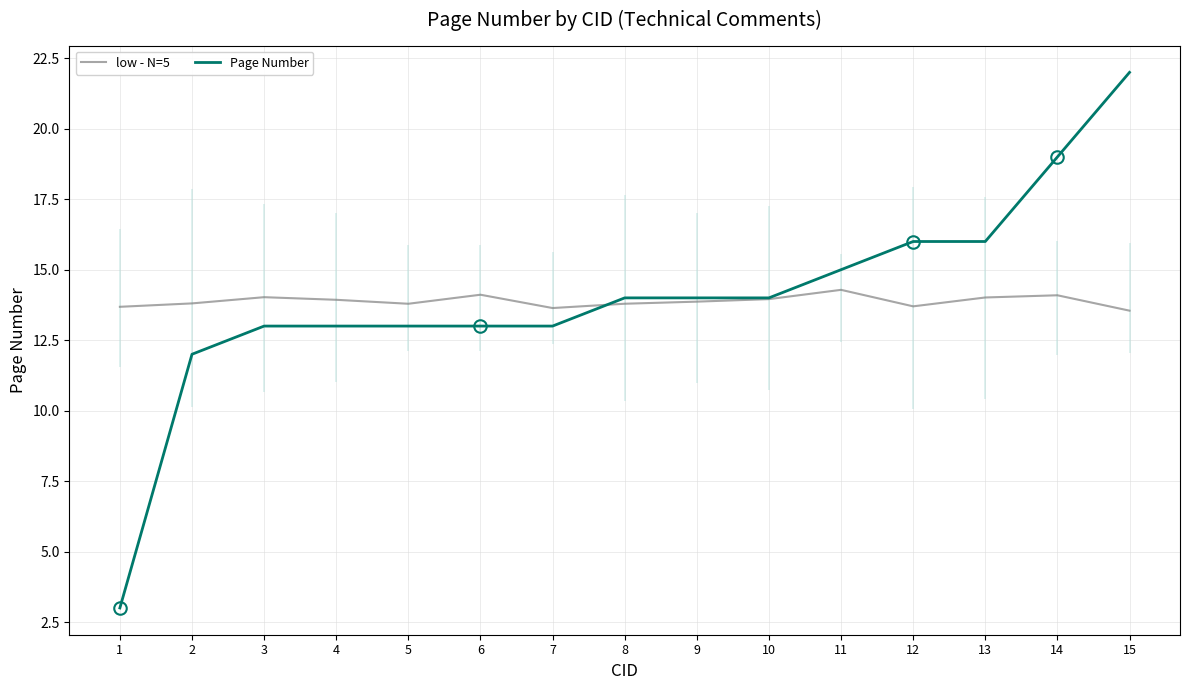

True or false: low - N=5 has more than 1 interior local peaks.

True